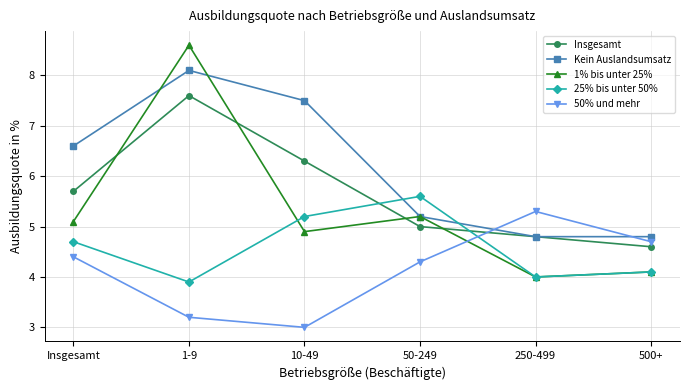

How many lines are shown in the chart?

5